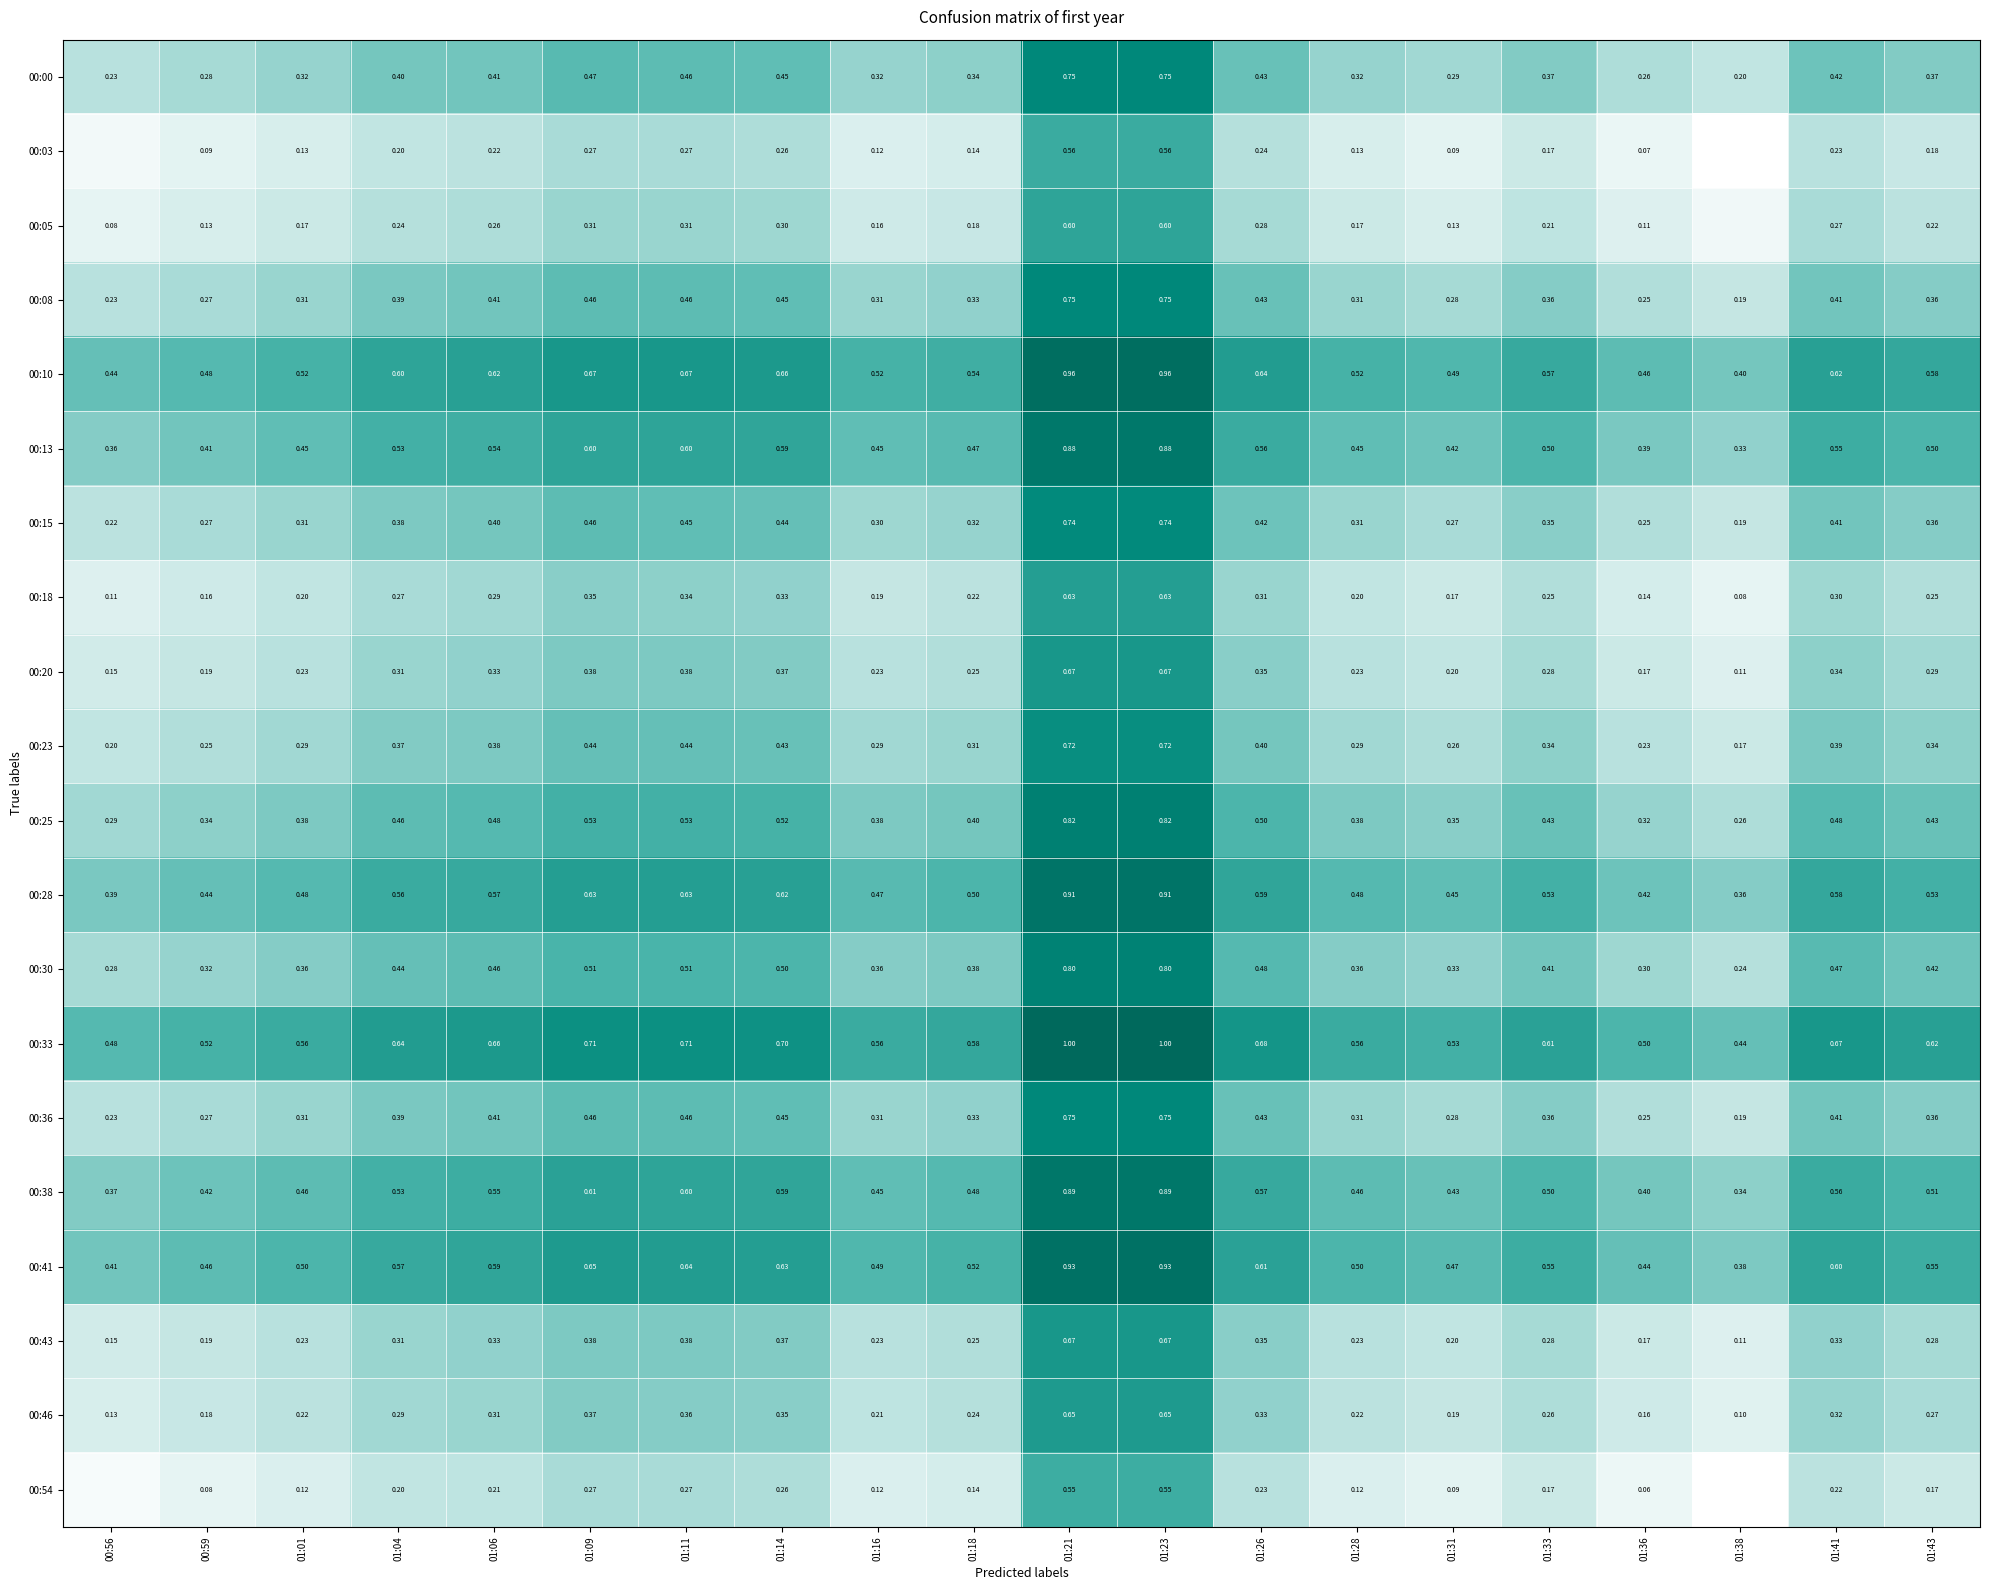

Is the value of 00:05 at 01:41 greater than the value of 00:43 at 01:33?

No